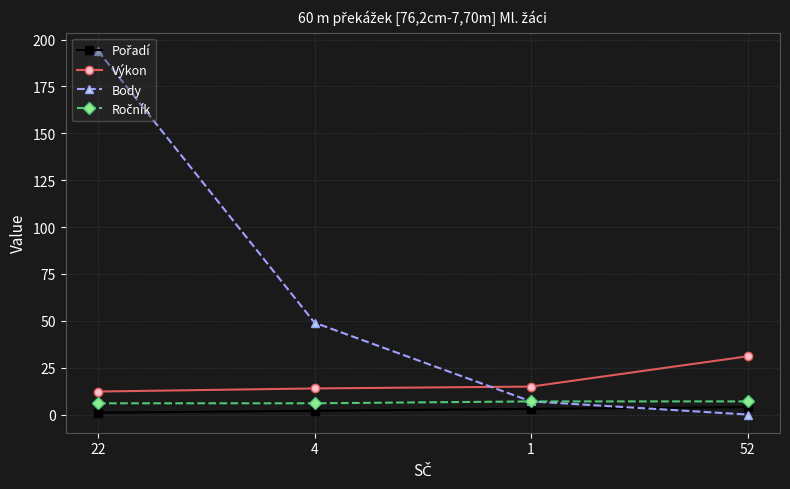

What is the highest value of the Výkon series?

31.1